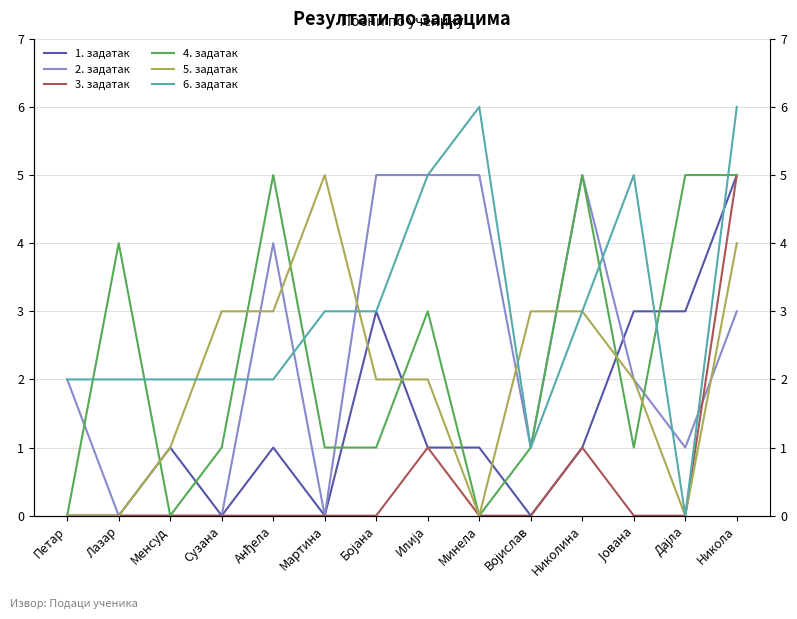

Is this an area chart (filled region under the line)?

No